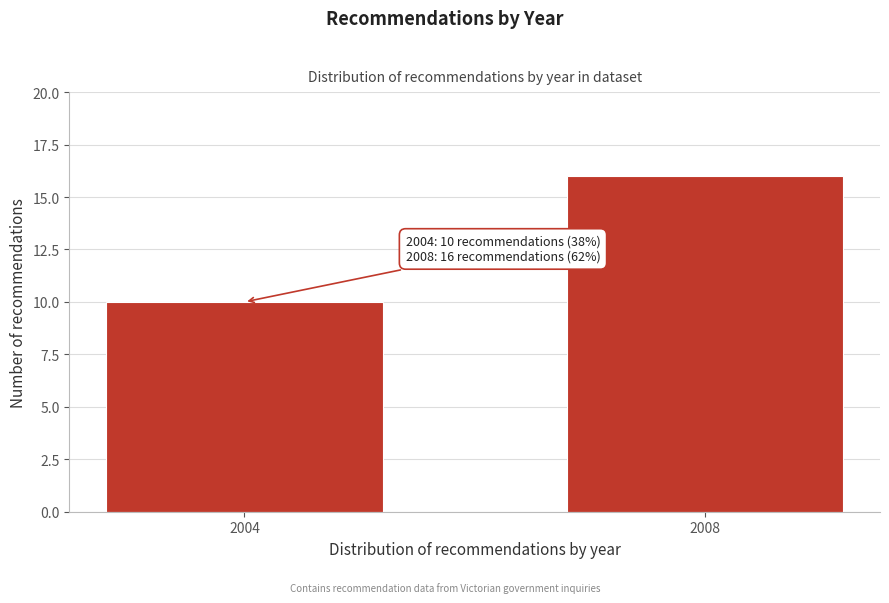

Reading left to right, what are all the values shown in this chart?

10	16